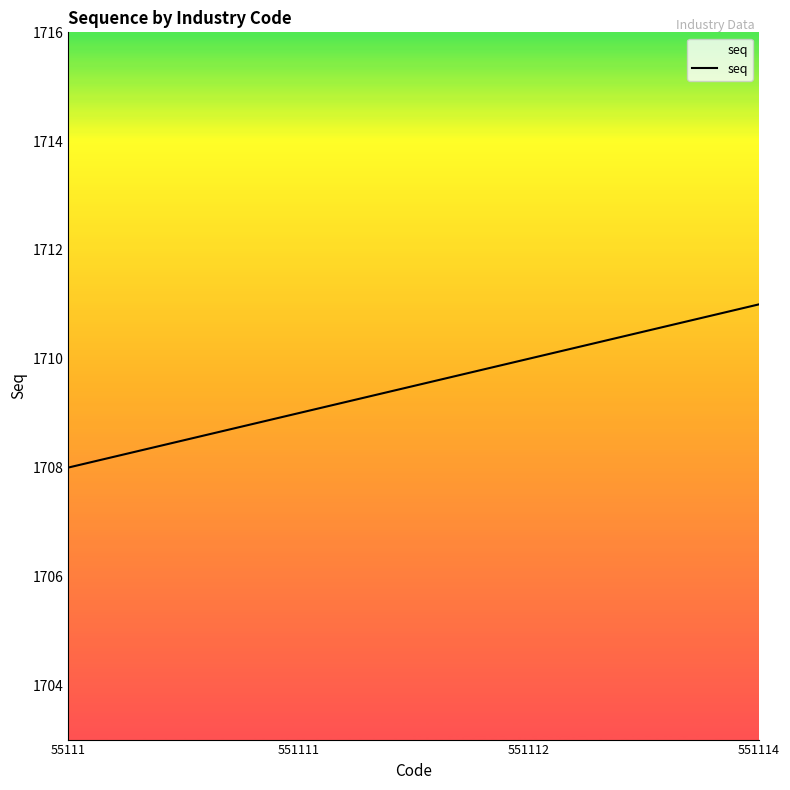

What is the average value?

1710